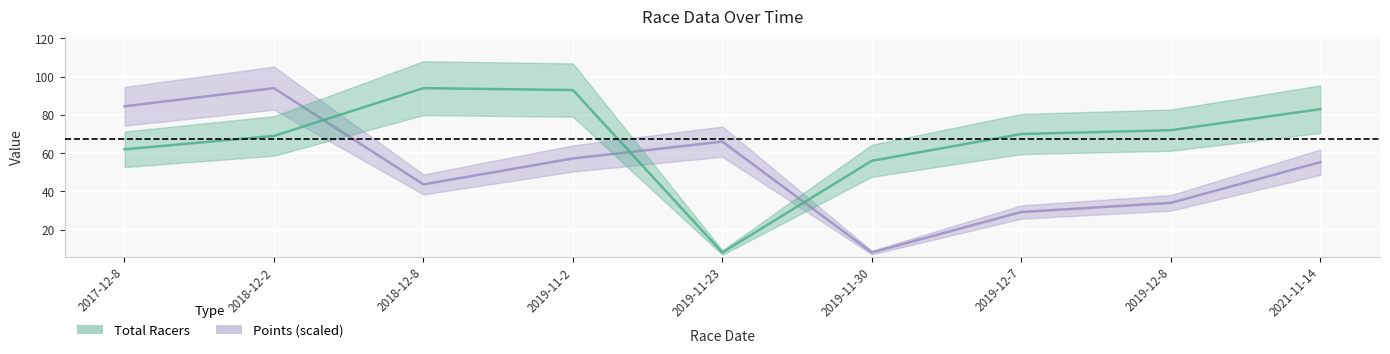

Which series has the widest spread of values?

Total Racers